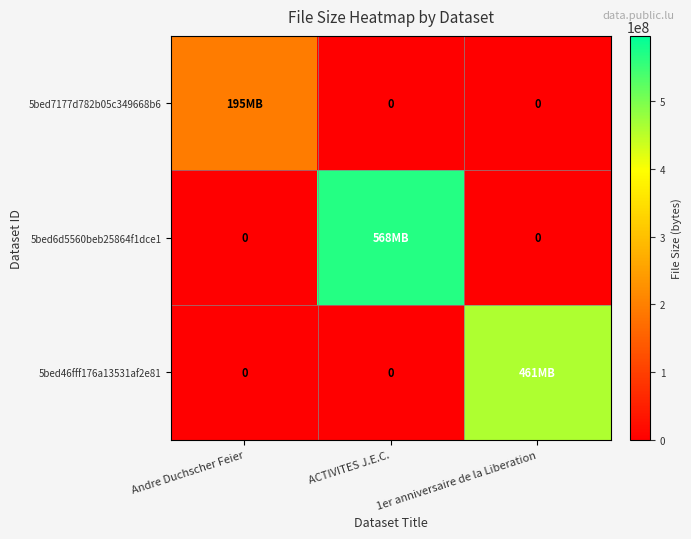

What is the greatest value displayed?

568166131